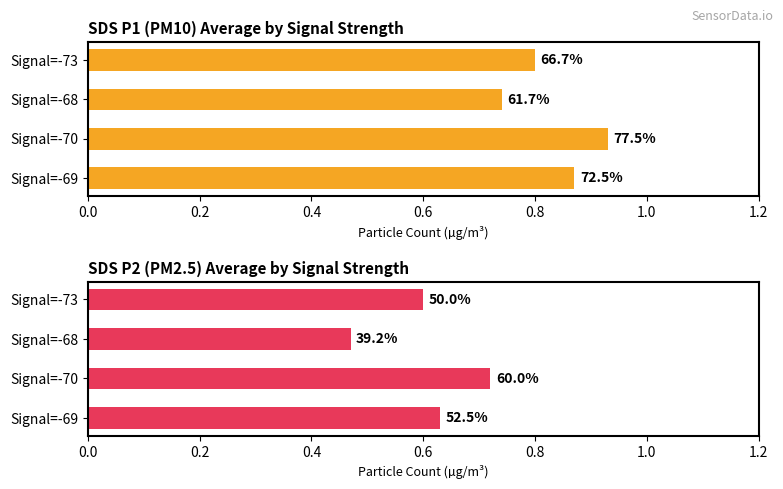

How many SDS_P2 values are between 0 and 1?

4